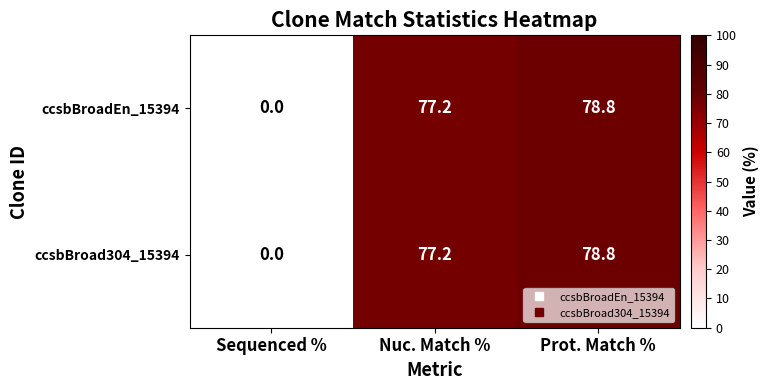

Reading left to right, extract all data points from this chart.

ccsbBroadEn_15394: Sequenced %=0.0	Nuc. Match %=77.2	Prot. Match %=78.8
ccsbBroad304_15394: Sequenced %=0.0	Nuc. Match %=77.2	Prot. Match %=78.8